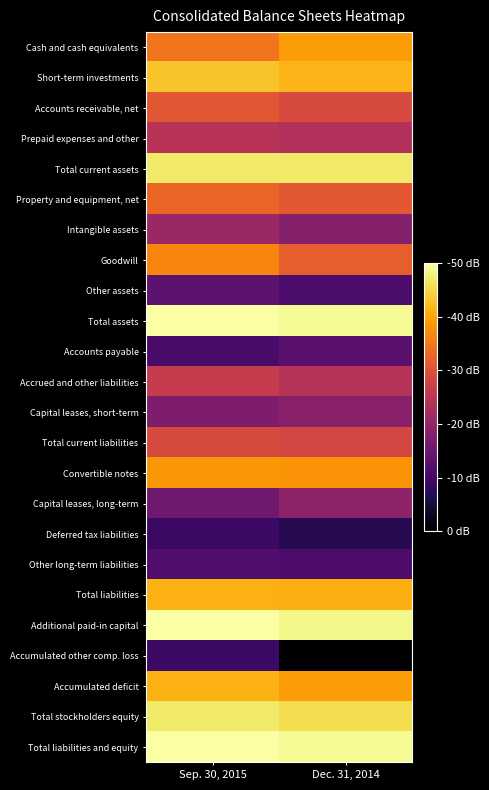

Which has a higher value, Dec. 31, 2014 or Sep. 30, 2015?

Dec. 31, 2014